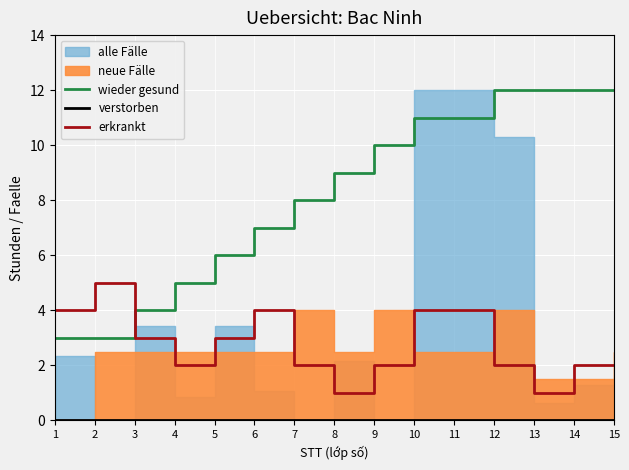

What is the maximum value for erkrankt?

5